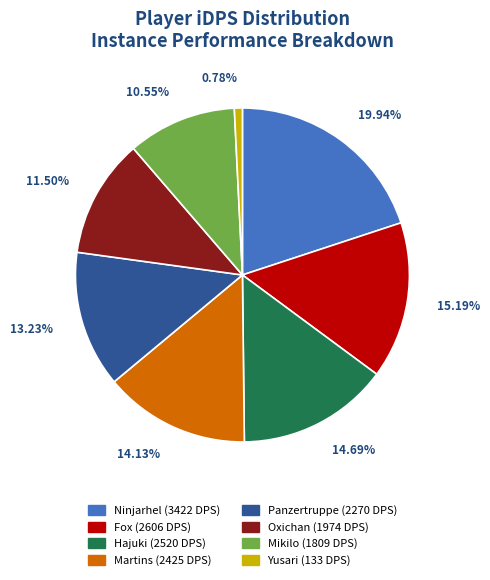

To the nearest percent, what is the difference between the largest and smallest slice percentages?

19%